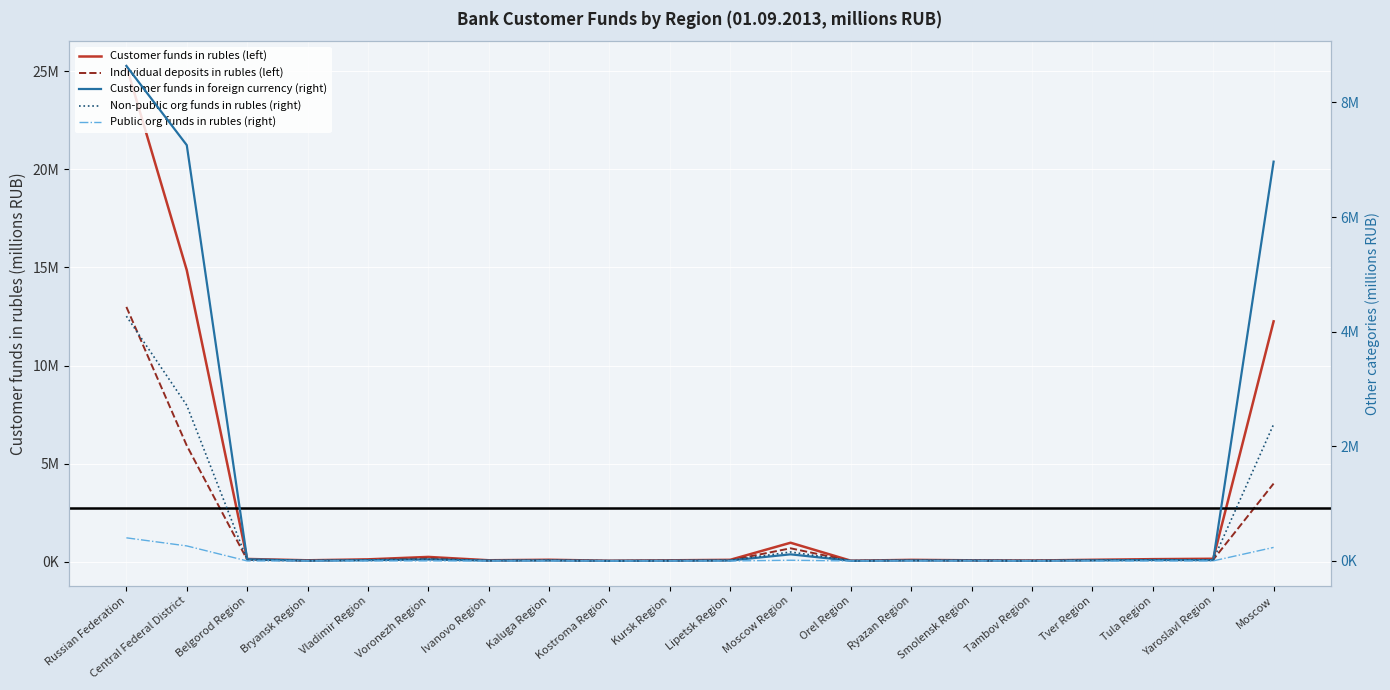

At which label does Customer funds in foreign currency (right) reach its peak?

Russian Federation